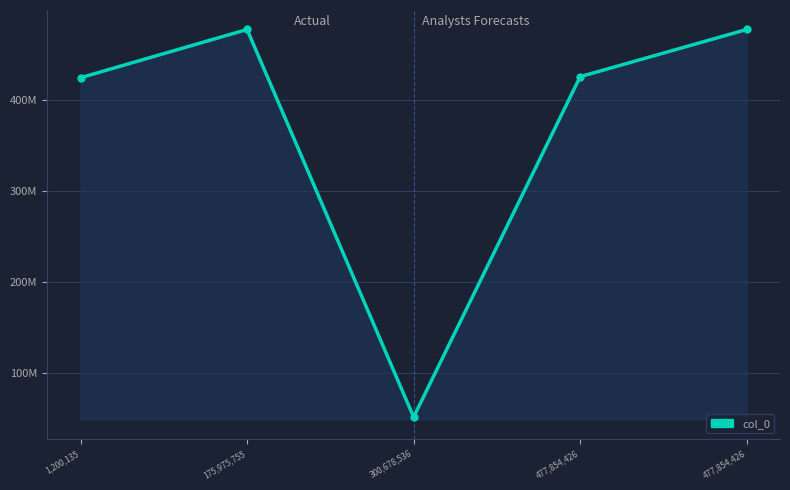

Approximately how many times larger is the value at 175,975,755 compared to 477,854,426?

1.1